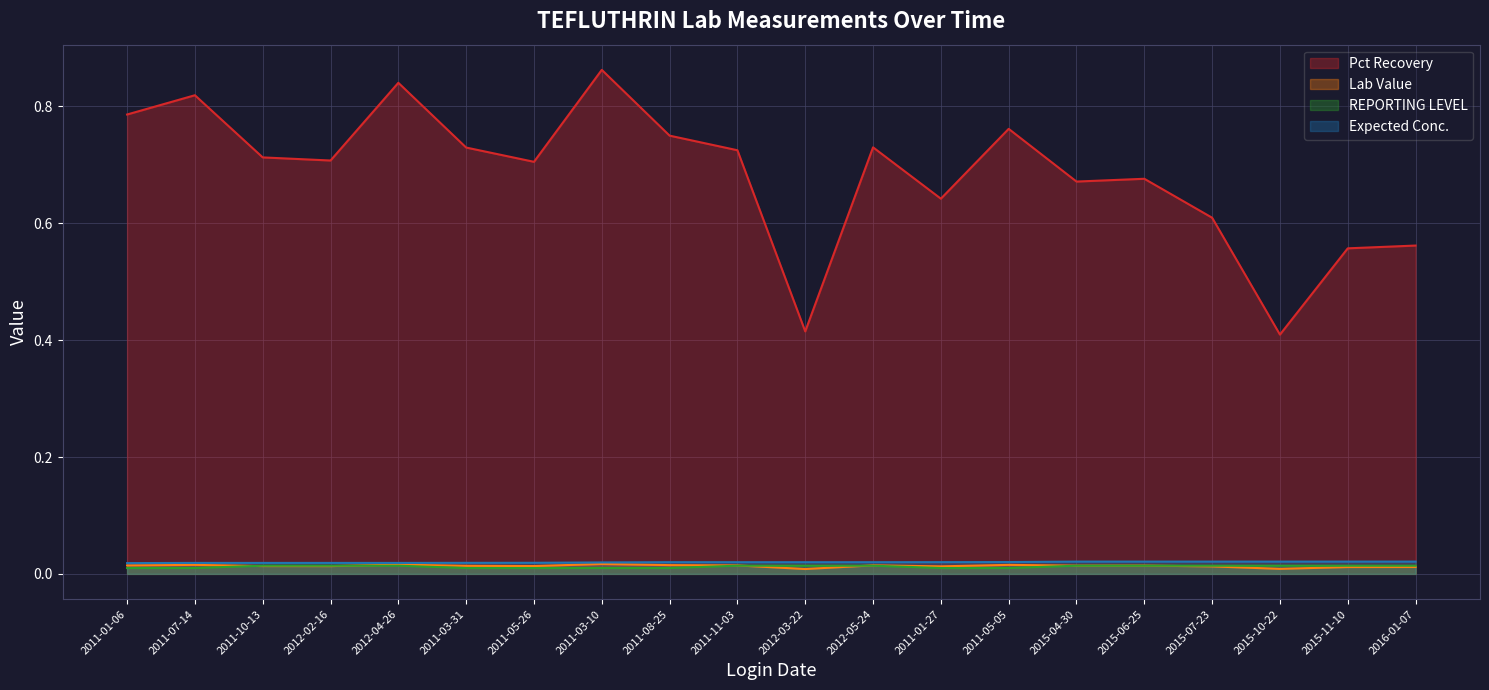

List the series in order of their peak value, lowest first.

REPORTING LEVEL, Lab Value, Expected Conc., Pct Recovery